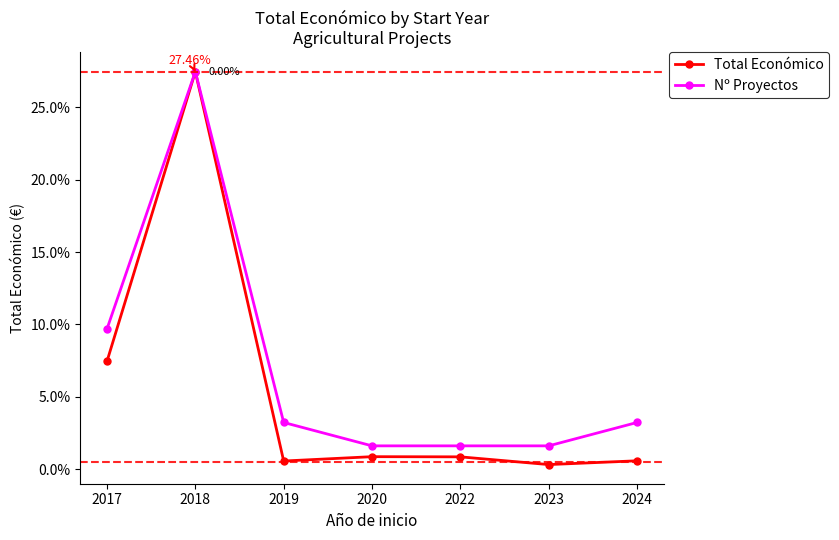

The value of Total Económico at 2020 is 0.9. True or false?

True